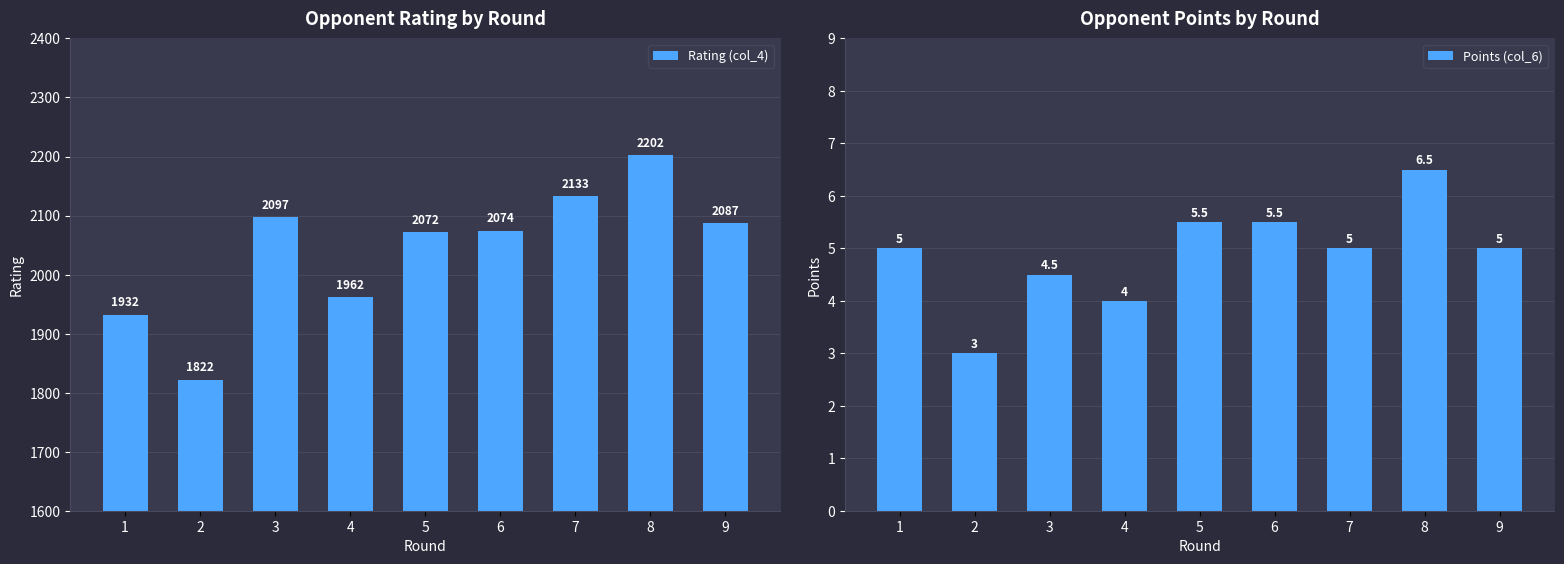

Which category has the lowest value in the Points (col_6) series?

2